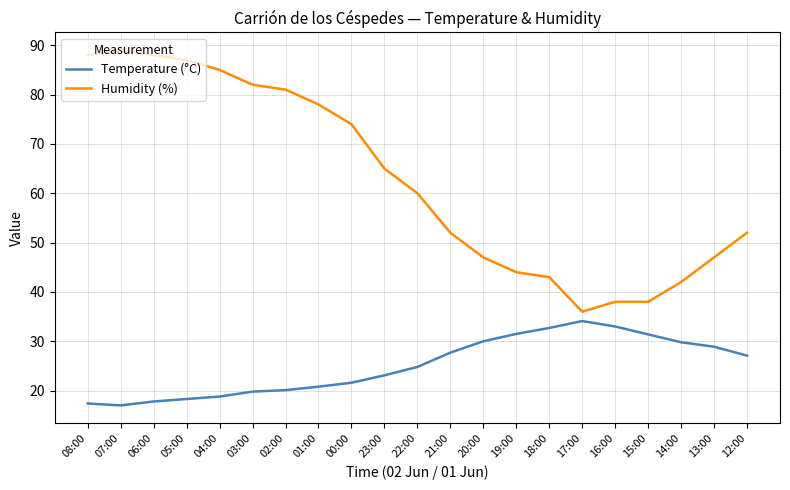

True or false: Temperature (°C) and Humidity (%) intersect in this chart.

False